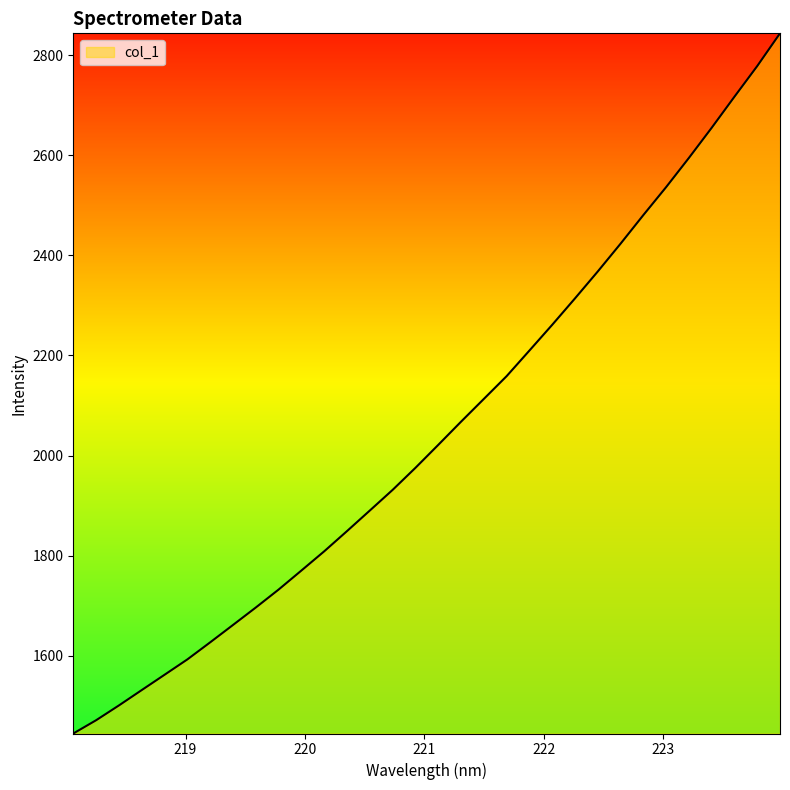

What is the smallest value displayed?

1444.7